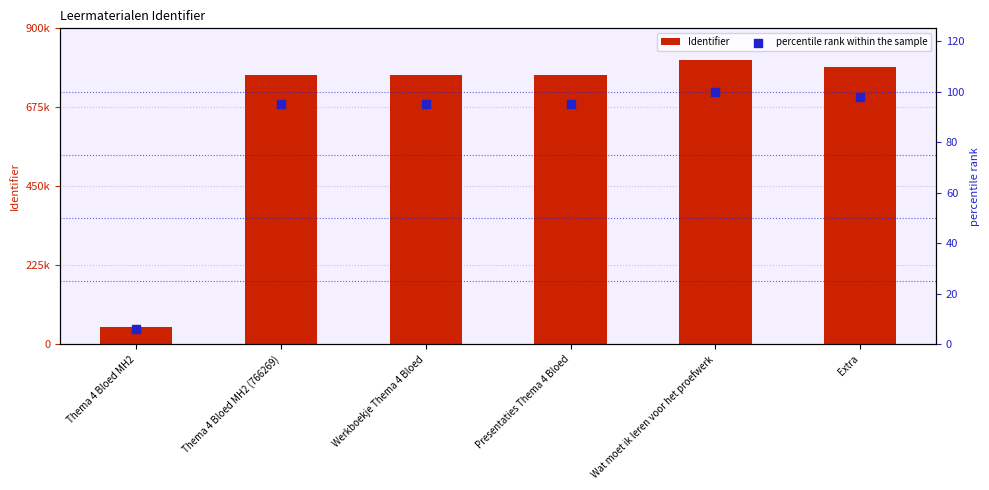

Which series contains the lowest Y value?

percentile rank within the sample